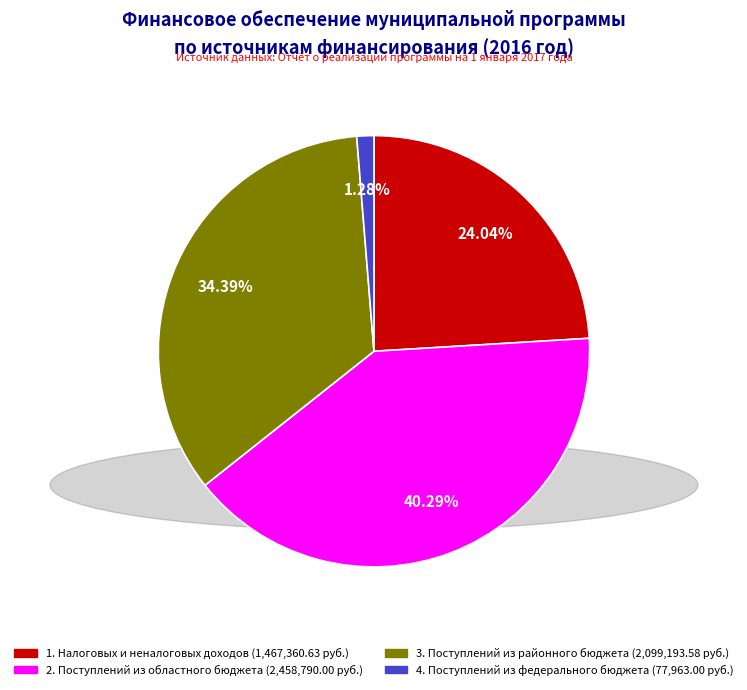

What percentage is the 1. Налоговых и неналоговых доходов slice, to the nearest percent?

24%